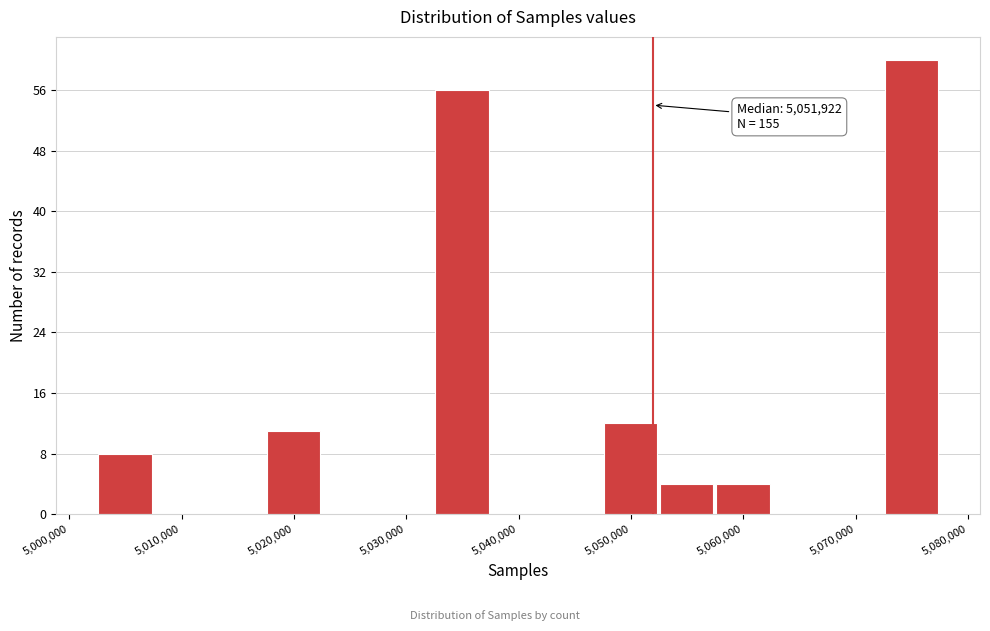

Which range on the x-axis has the tallest bar?

5072000 to 5077000